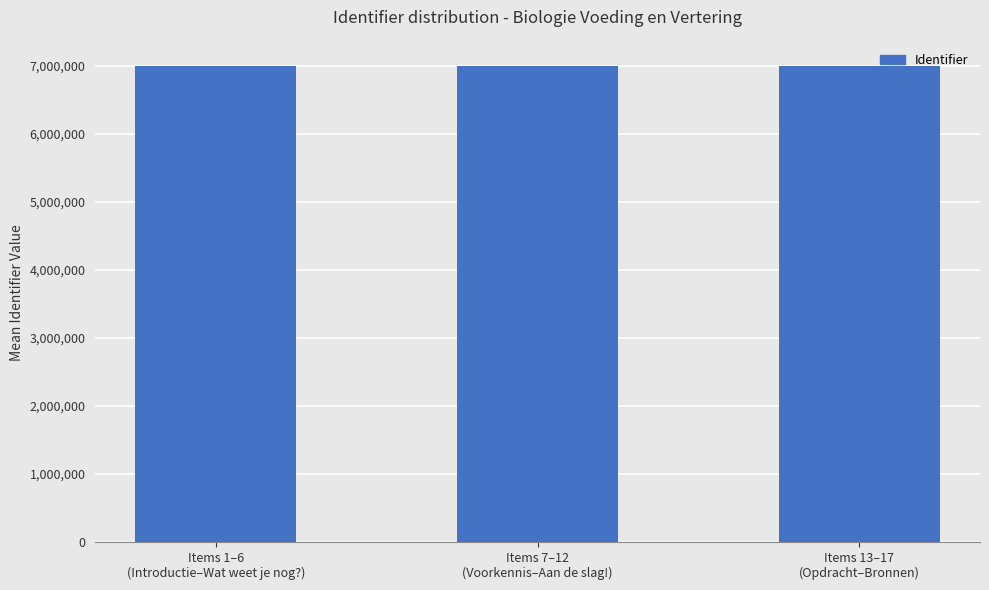

What is the average value?

6990939.5